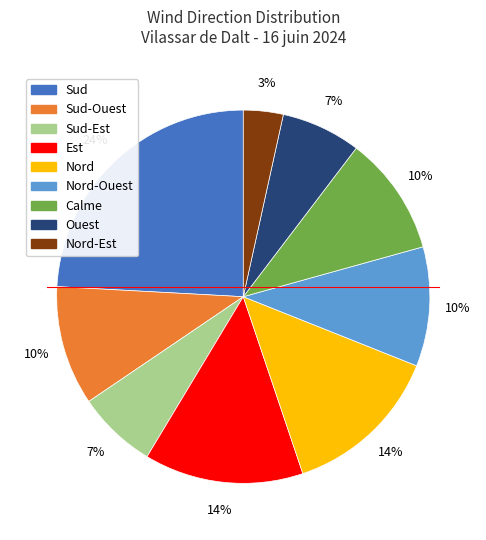

To the nearest percent, what is the average slice percentage?

11%